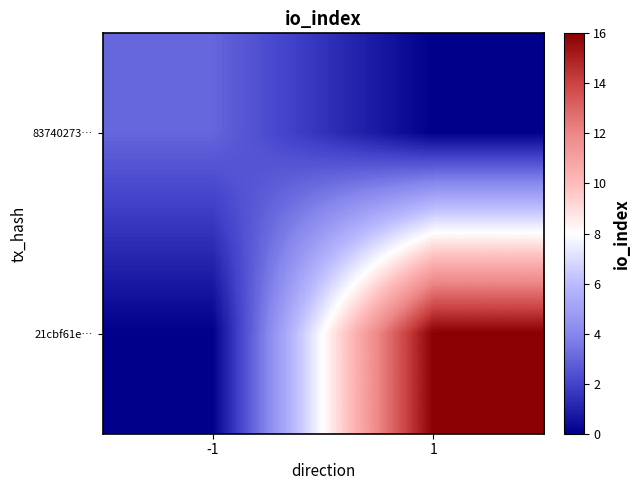

Reading left to right, extract all data points from this chart.

83740273…: -1=3	1=0
21cbf61e…: -1=0	1=16